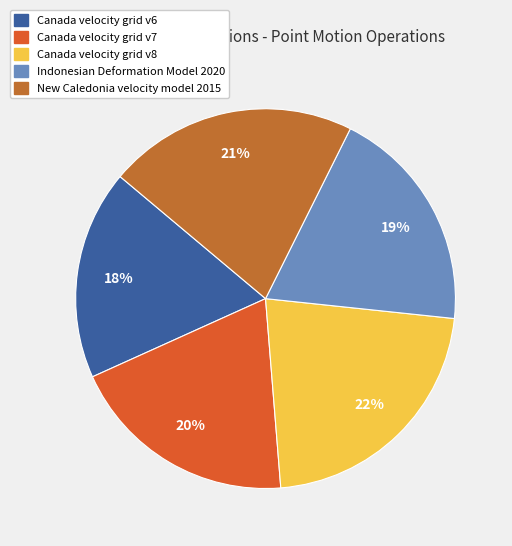

Rank the categories by value from lowest to highest.

Canada velocity grid v6, Indonesian Deformation Model 2020, Canada velocity grid v7, New Caledonia velocity model 2015, Canada velocity grid v8